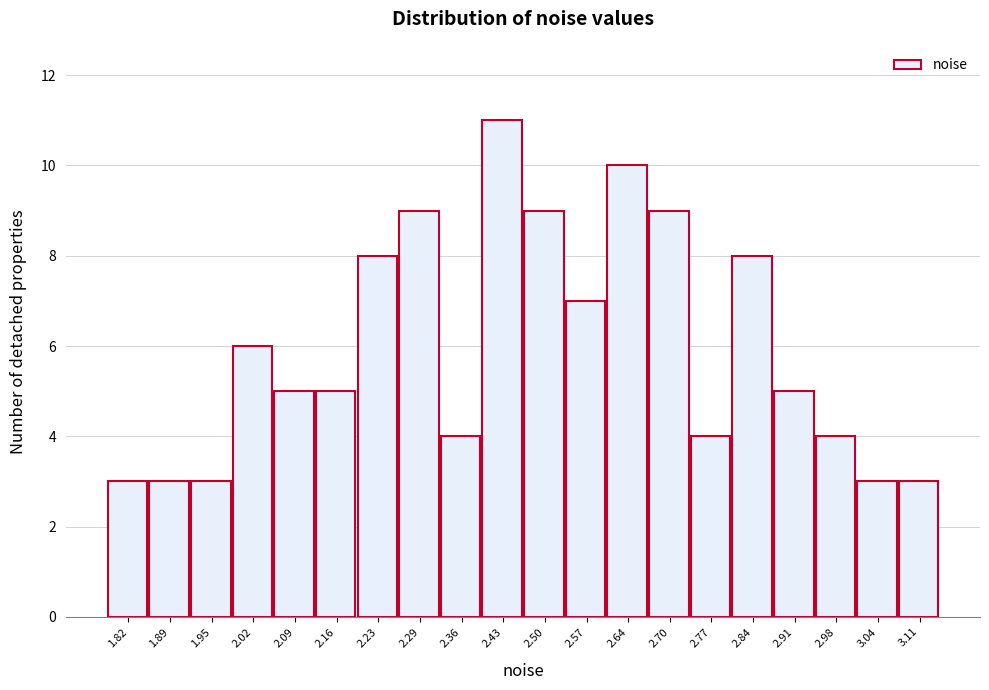

Reading right to left, list all the values displayed in this chart.

3.11=3	3.04=3	2.98=4	2.91=5	2.84=8	2.77=4	2.70=9	2.64=10	2.57=7	2.50=9	2.43=11	2.36=4	2.29=9	2.23=8	2.16=5	2.09=5	2.02=6	1.95=3	1.89=3	1.82=3